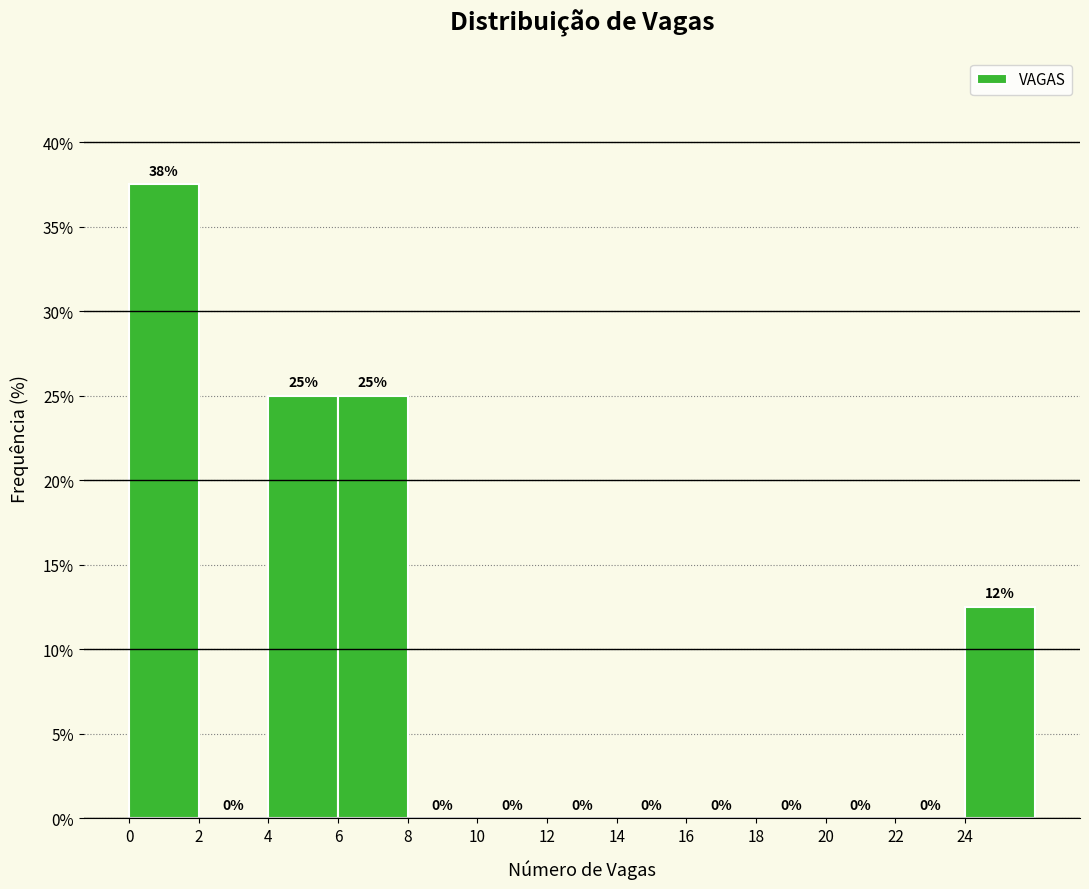

Over which range of the x-axis is the bar tallest?

0 to 2